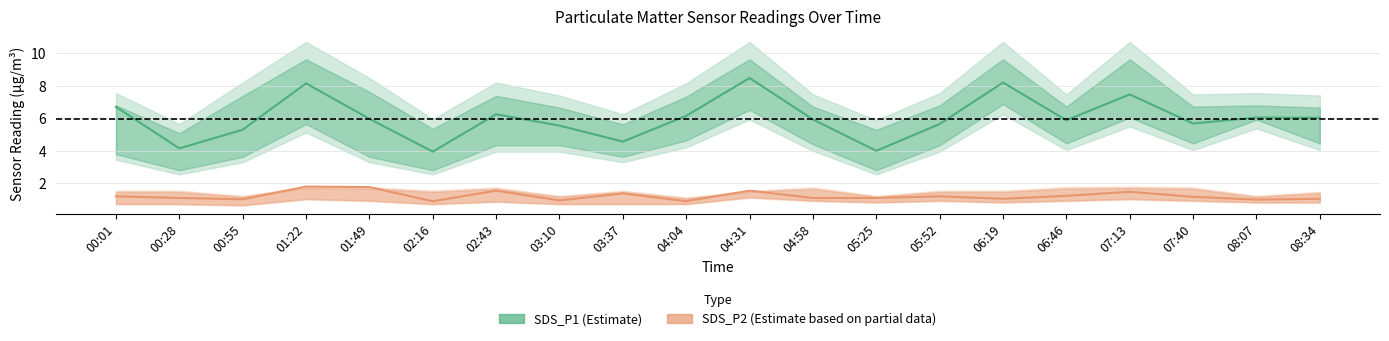

How many series are shown in this chart?

2